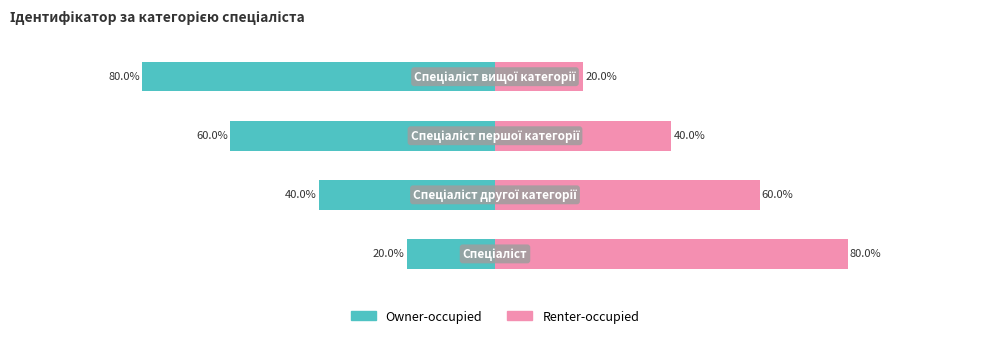

Which series has the largest total across all categories?

Renter-occupied